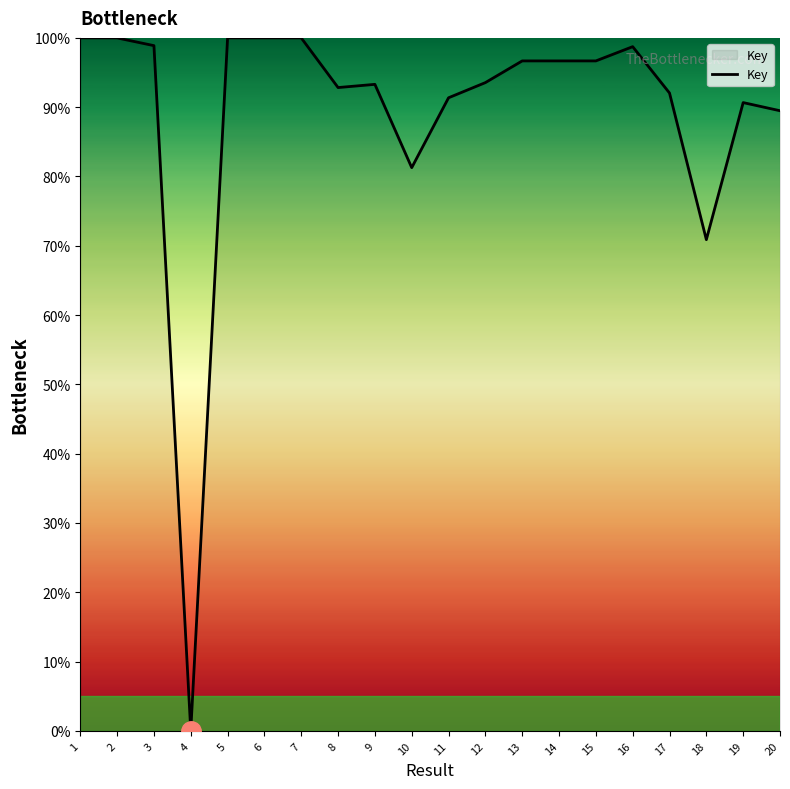

True or false: the data shows 155.3 at 13.

False